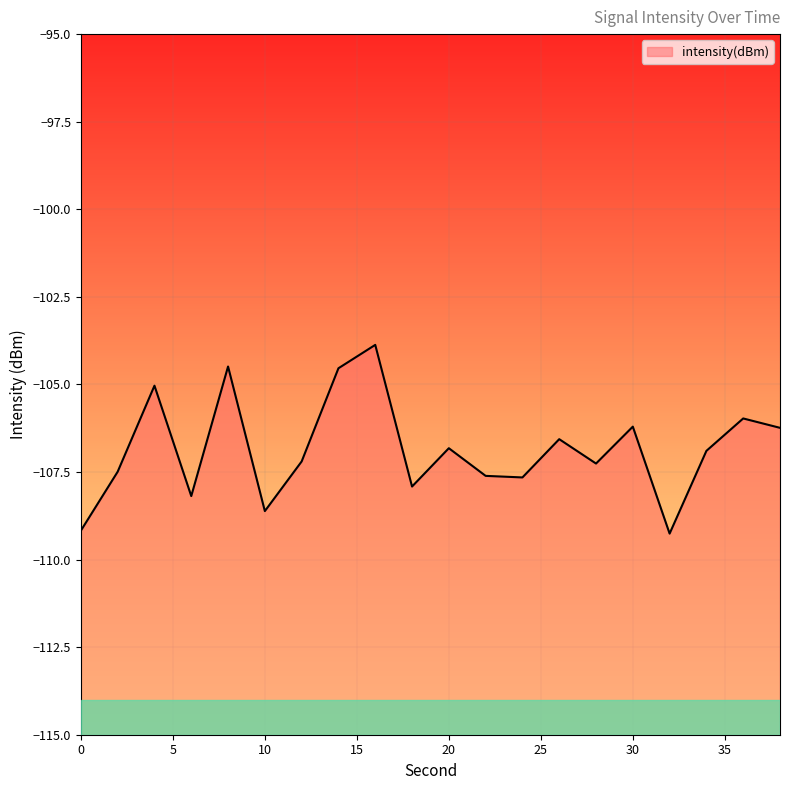

The value at 34 is -106.9. True or false?

True